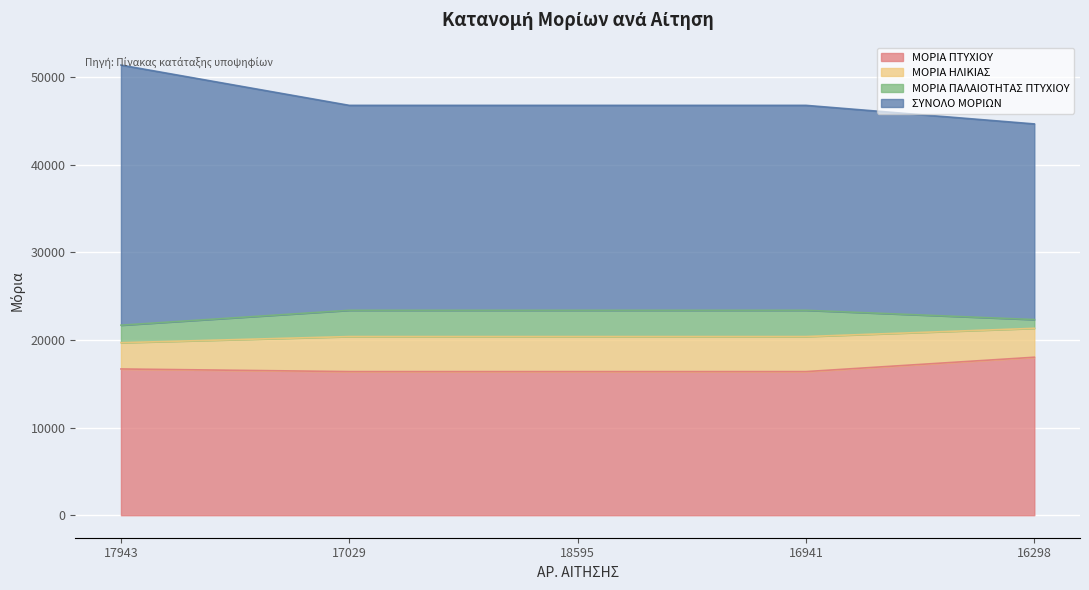

What is the difference between the maximum and second lowest values in the ΜΟΡΙΑ ΠΤΥΧΙΟΥ series?

1640